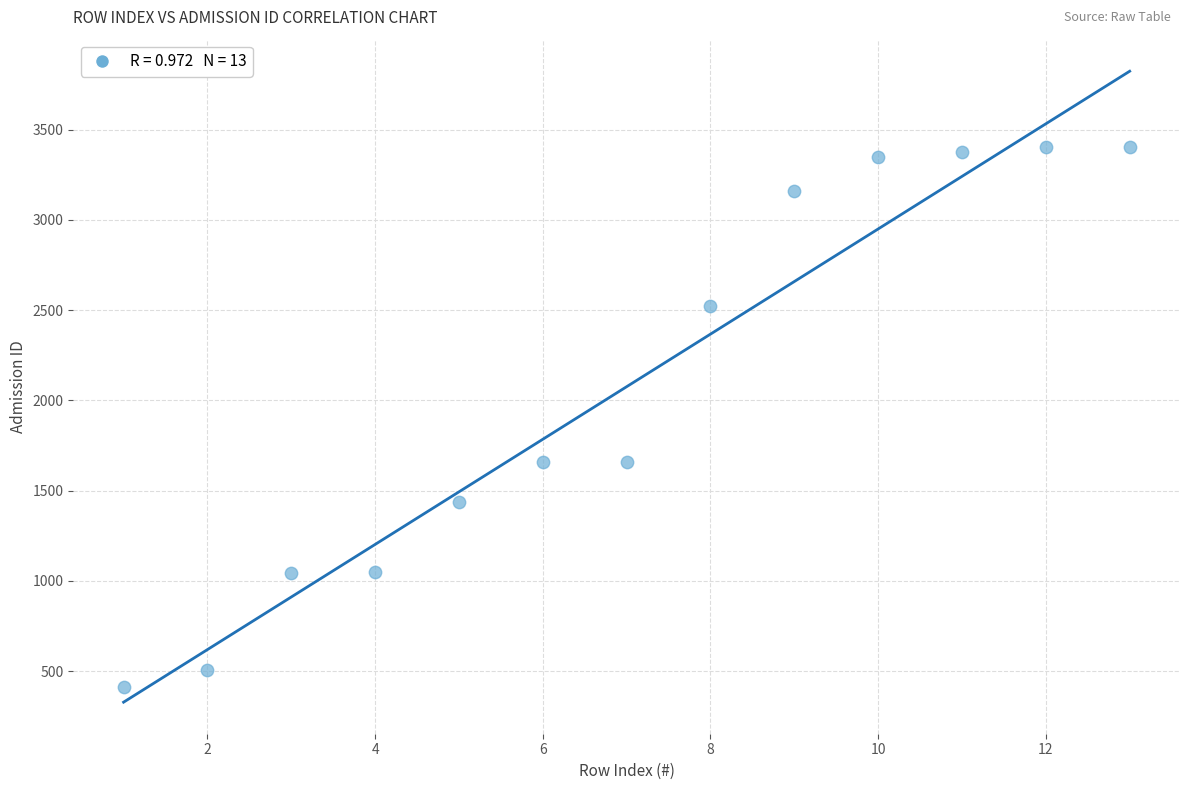

What is the range of X values (max minus min)?

12